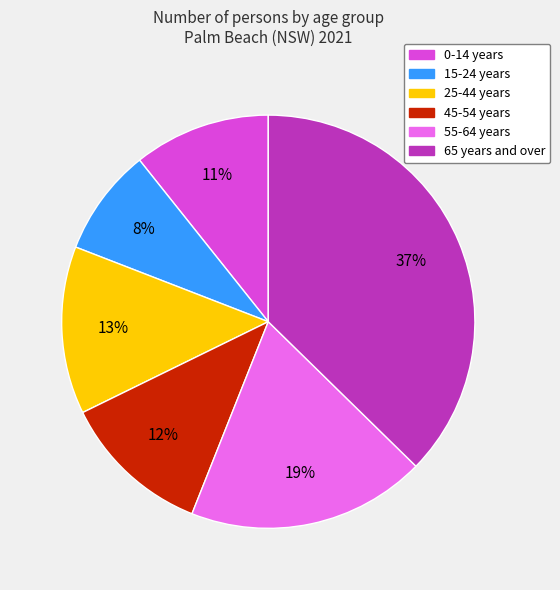

To the nearest percent, what percentage of the pie is 25-44 years?

13%